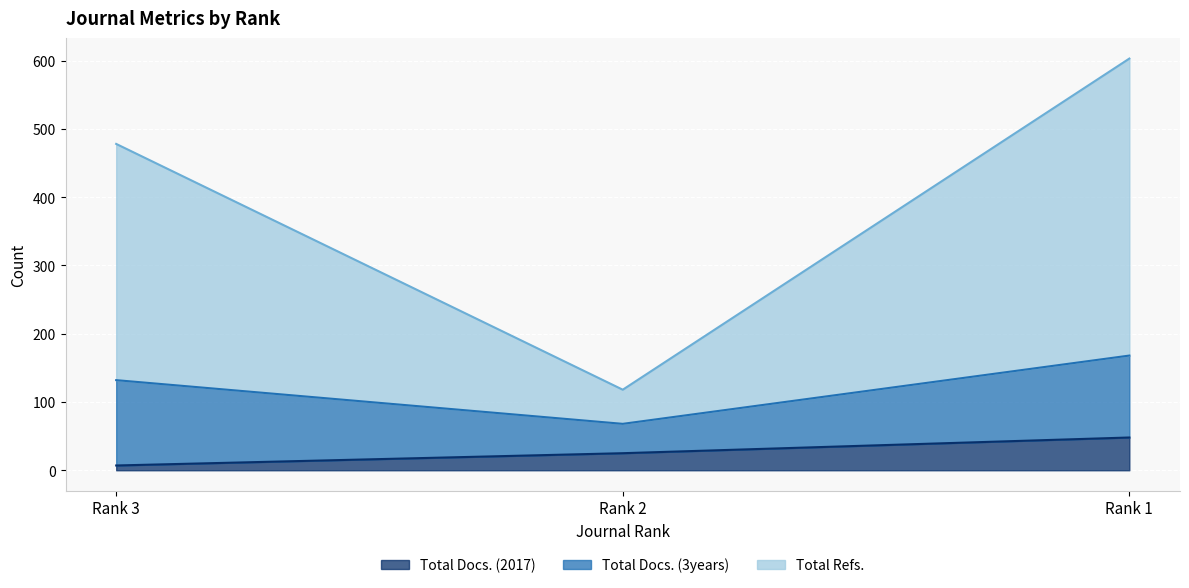

What is the approximate value of Total Refs. at Rank 1?

603